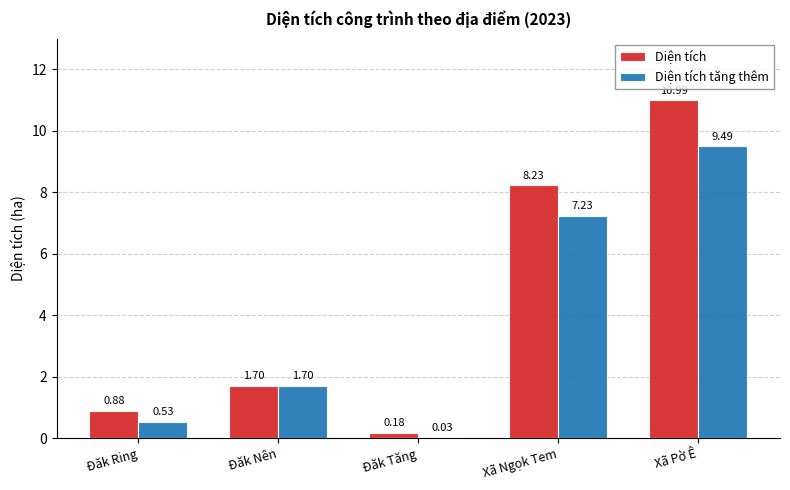

Which category has the highest value across all series?

Xã Pờ Ê